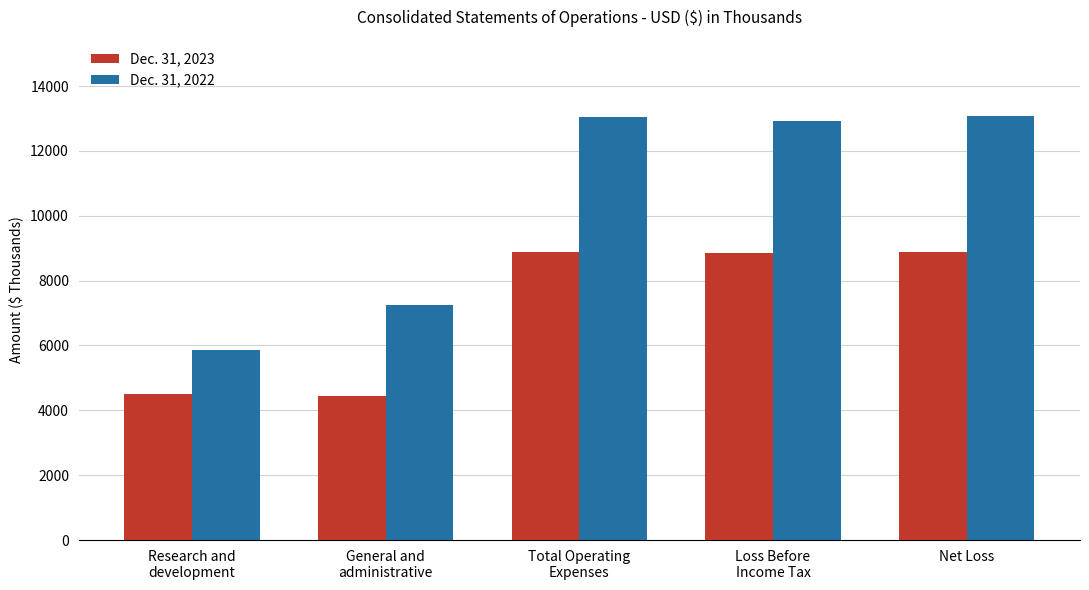

The value of Dec. 31, 2023 at Net Loss is 6132. True or false?

False